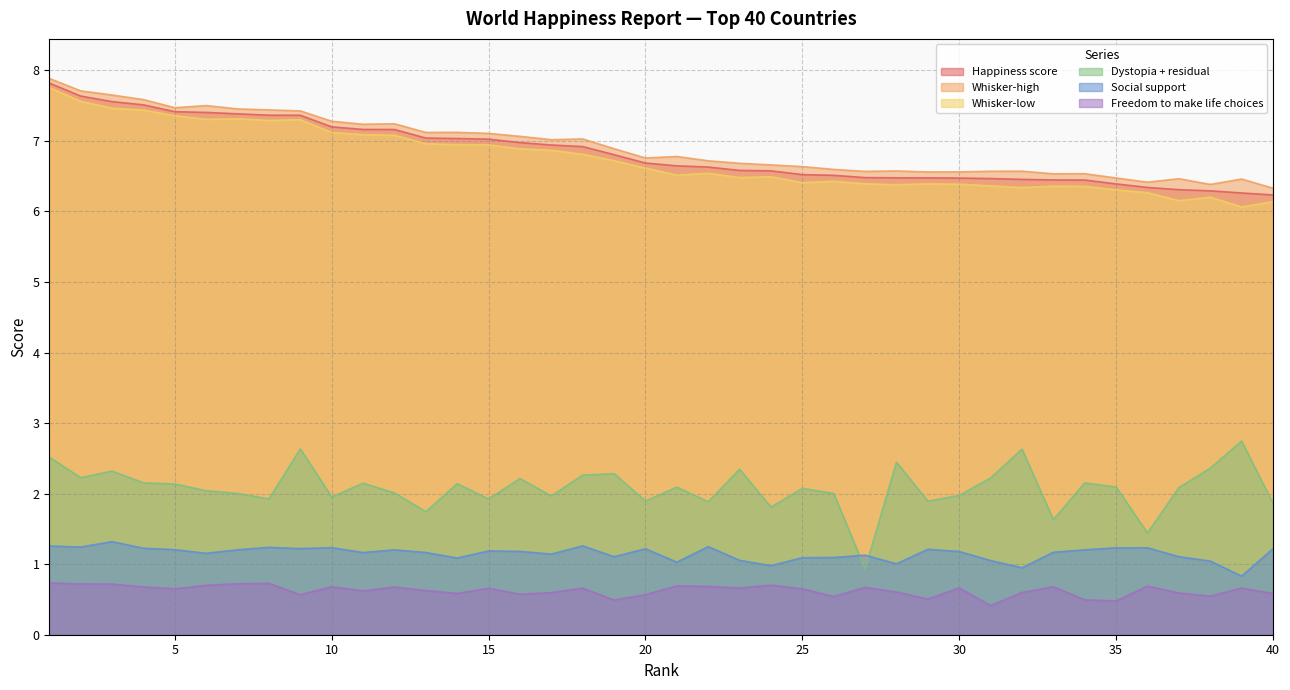

What is the value of the Whisker-high point at the 9th from the left?

7.4